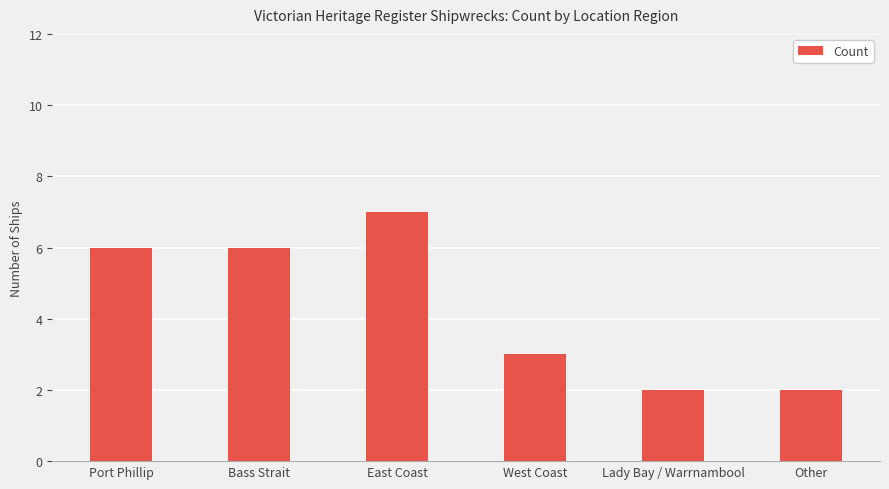

What is the label of the 6th bar from the right?

Port Phillip